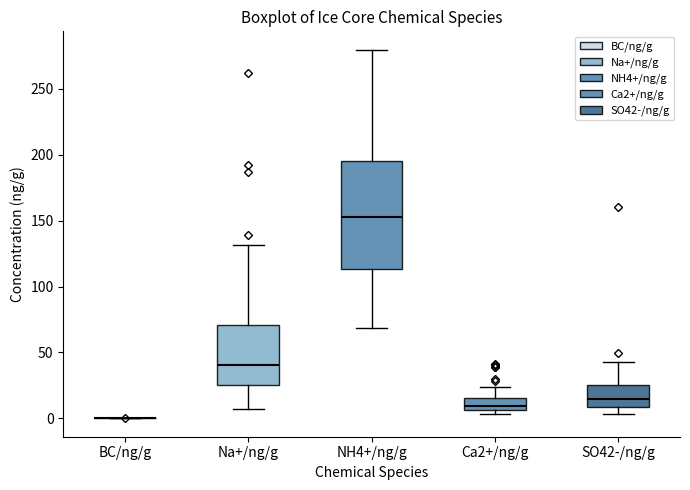

Reading left to right, transcribe this box plot: for each box, give where its median line is, the range the box spans, and where its two whiskers end, as read against the y-axis. The values are not printed on the chart, so give them approximately, as read against the axis.

BC/ng/g: box collapsed to a line at 0, whiskers 0 to 0
Na+/ng/g: median 40, box 25 to 70, whiskers 5 to 130
NH4+/ng/g: median 150, box 115 to 195, whiskers 70 to 280
Ca2+/ng/g: median 10, box 5 to 15, whiskers 5 (just below the box's lower edge) to 25
SO42-/ng/g: median 15, box 10 to 25, whiskers 5 to 45